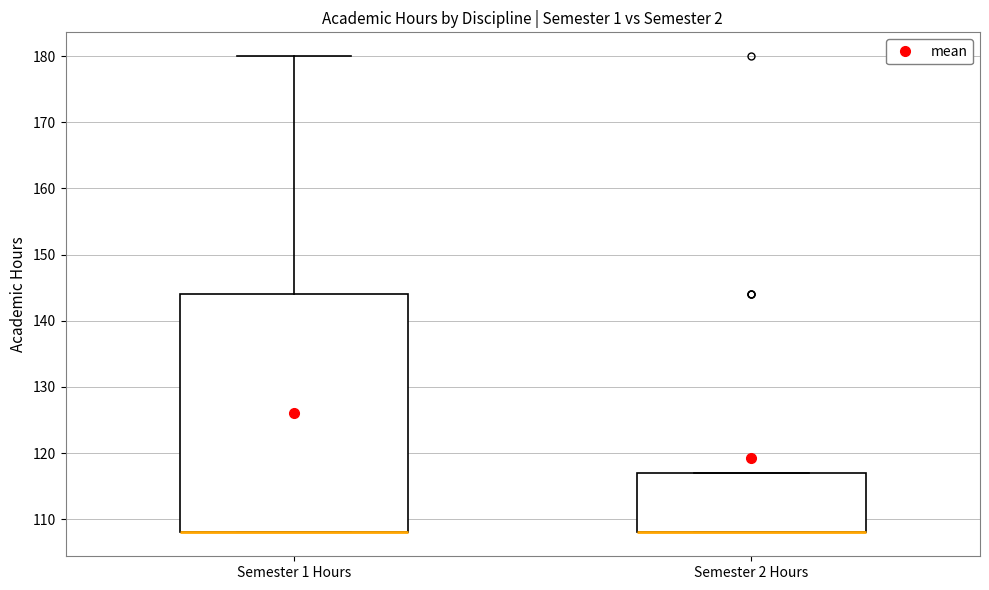

Where does the upper whisker of the box for Semester 1 Hours end on the y-axis? The values are not printed on the chart, so give them approximately, as read against the axis.

180